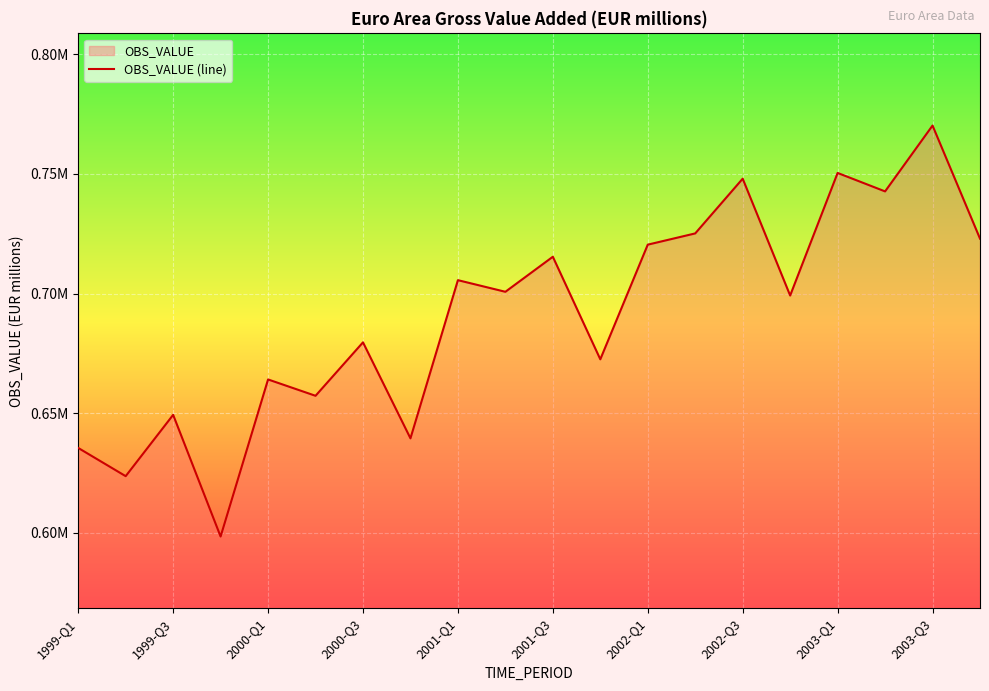

What is the value of the 10th point from the left?

700753.4